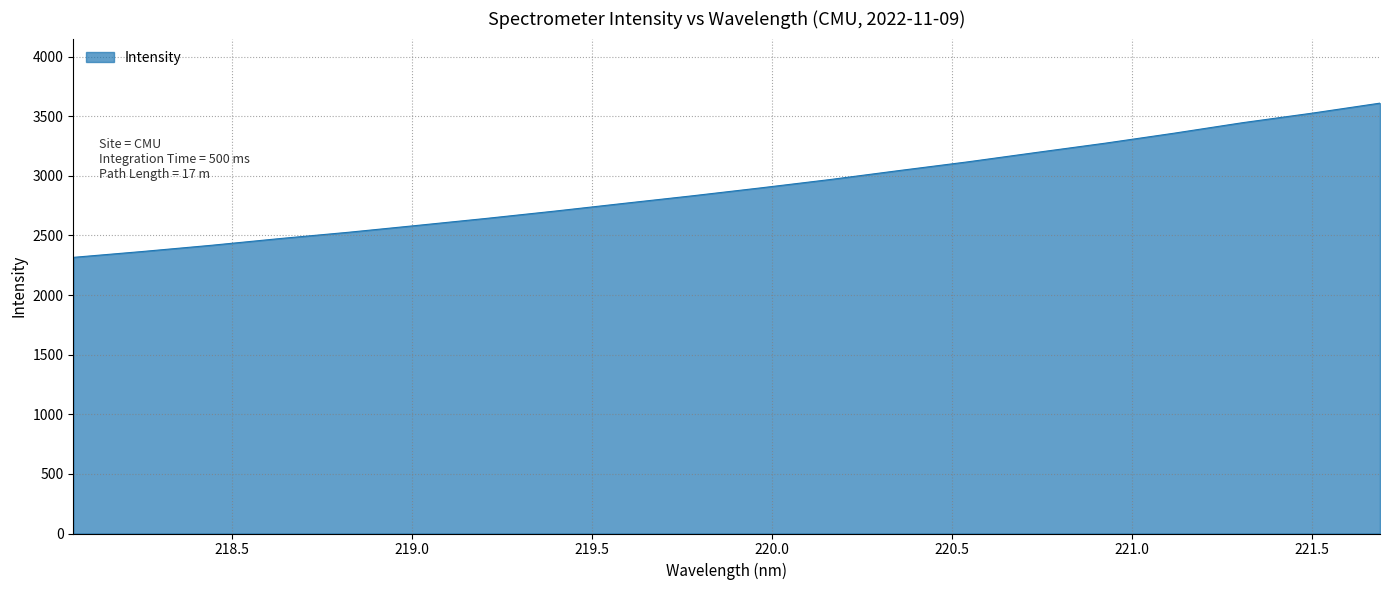

What is the difference between the maximum and minimum values?

1293.5